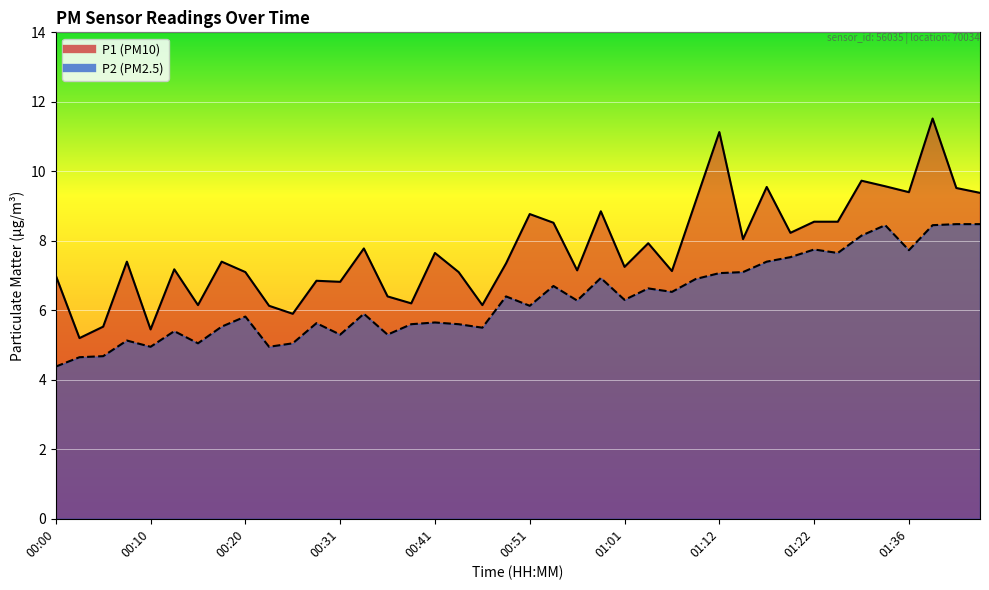

In P1, how many points are lower than both neighbors (excluding endpoints)?

13